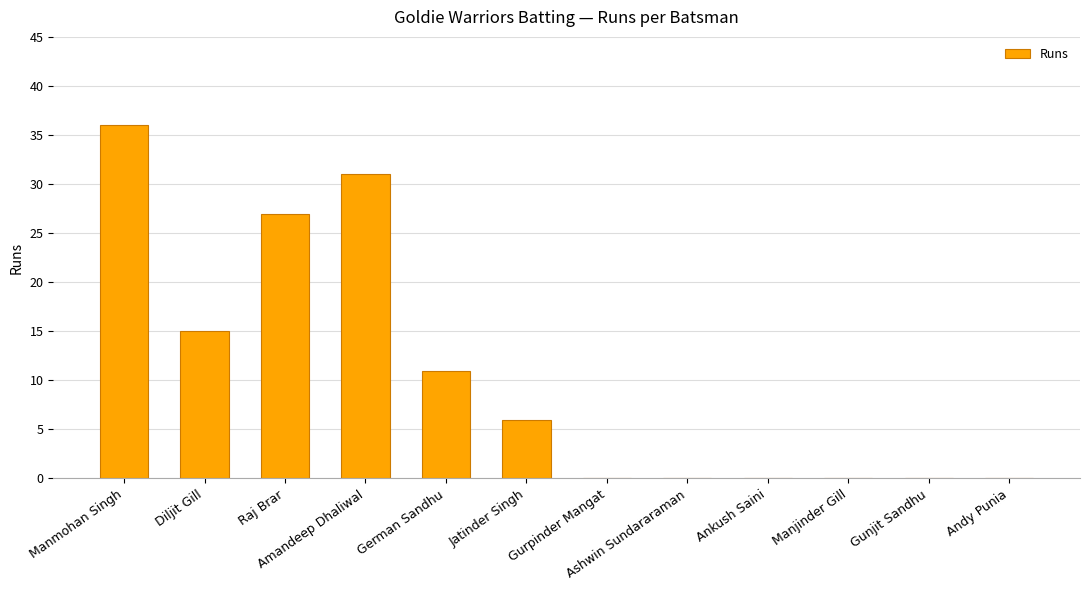

At which category does the chart reach its peak across all series?

Manmohan Singh